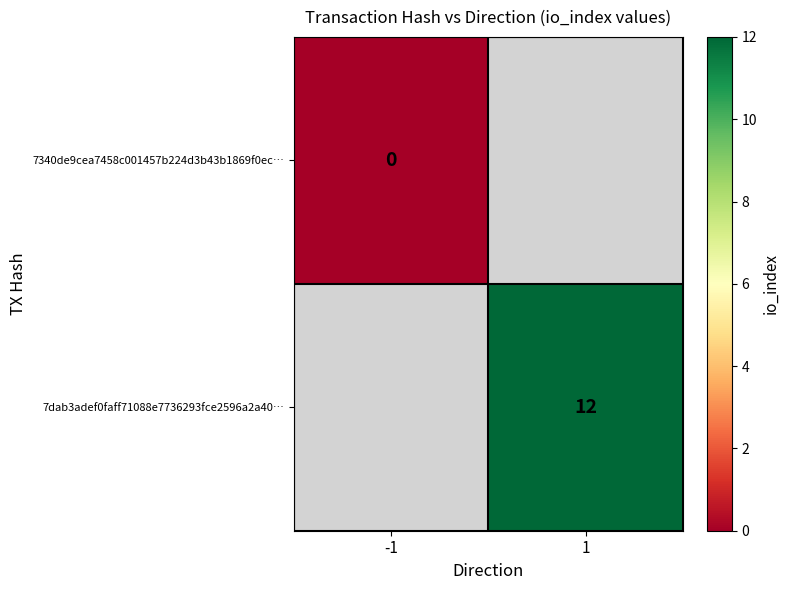

At how many categories does at least one series exceed 10?

1